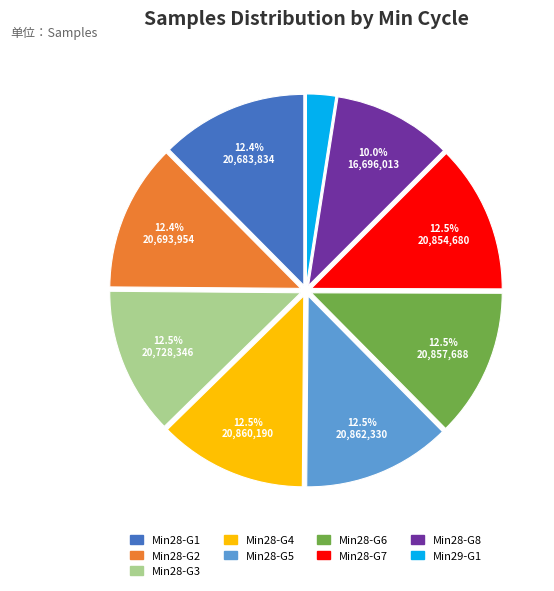

Is there any slice that represents more than half of the pie?

No